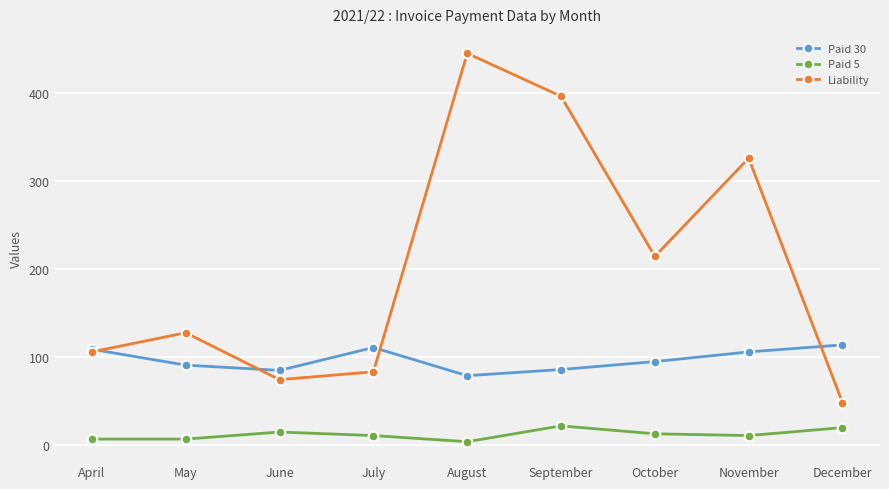

Which series has the widest spread of values?

Liability